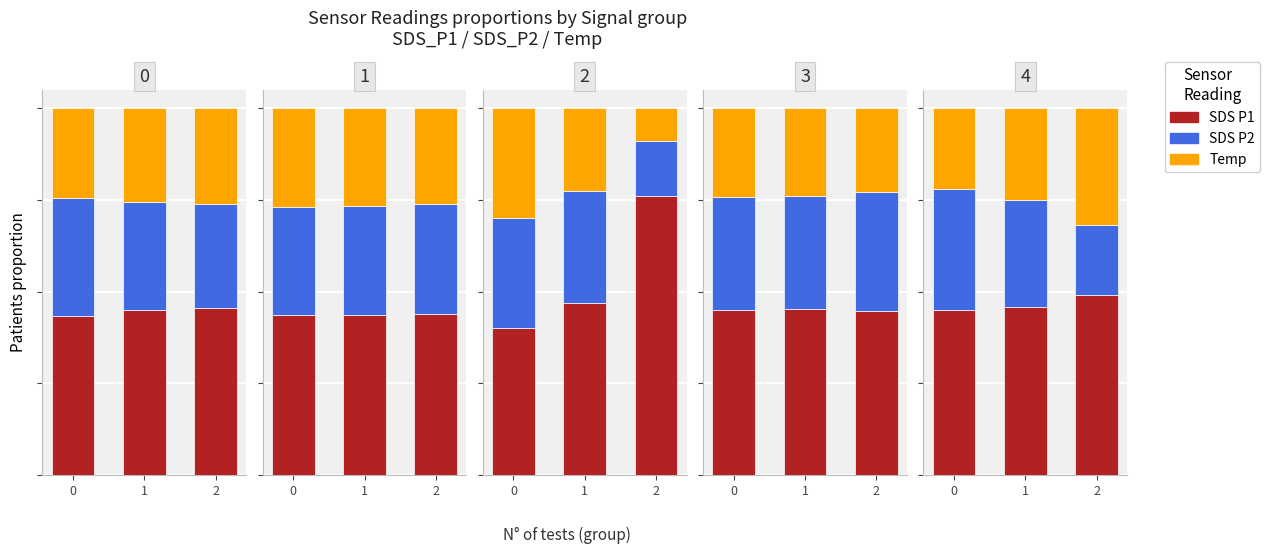

The SDS P1 series shows 0.5 at 2. True or false?

True